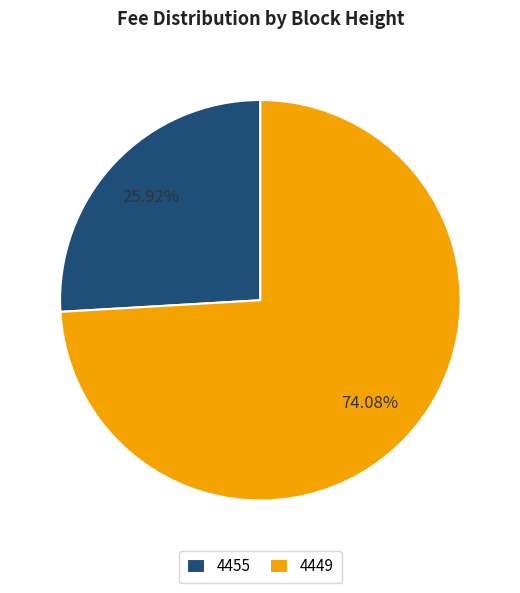

Which category has the biggest portion of the pie?

4449